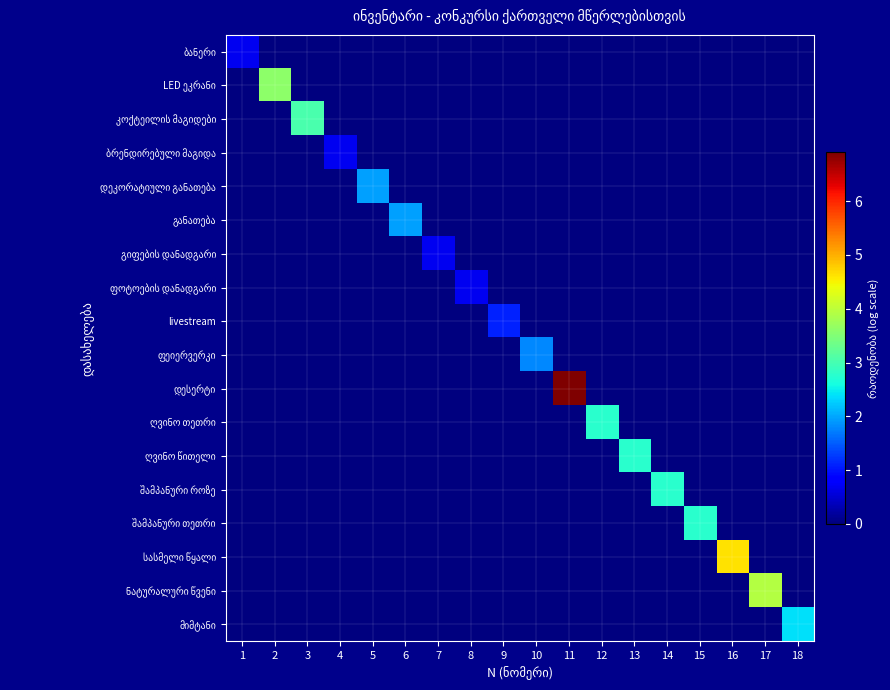

List the series in order of their peak value, highest first.

დესერტი, სასმელი წყალი, ნატურალური წვენი, LED ეკრანი, კოქტეილის მაგიდები, ღვინო თეთრი, ღვინო წითელი, შამპანური როზე, შამპანური თეთრი, მიმტანი, დეკორატიული განათება, განათება, ფეიერვერკი, livestream, ბანერი, ბრენდირებული მაგიდა, გიფების დანადგარი, ფოტოების დანადგარი